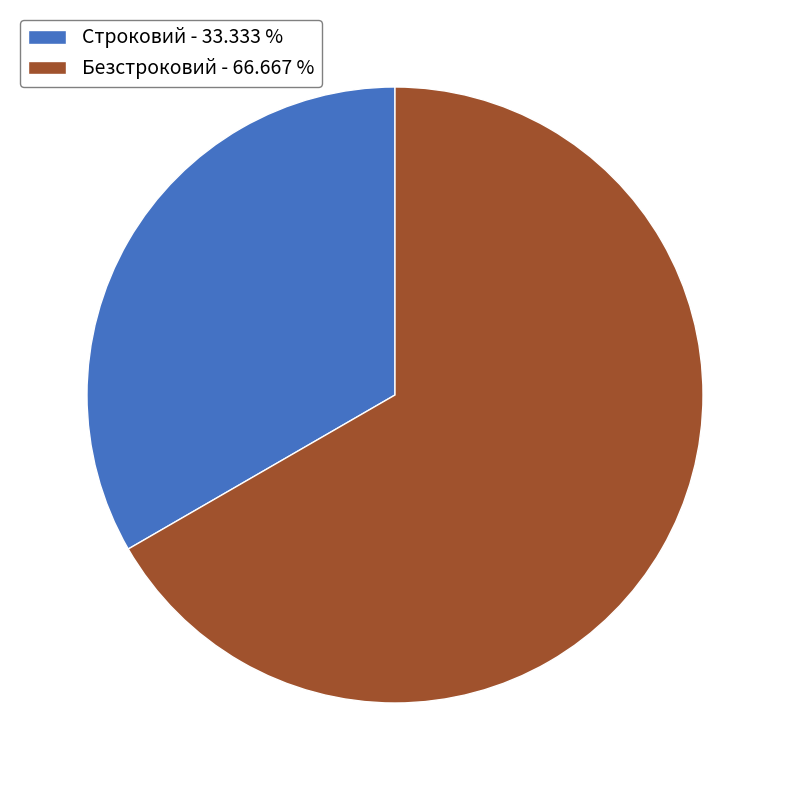

Is there any slice that represents more than half of the pie?

Yes